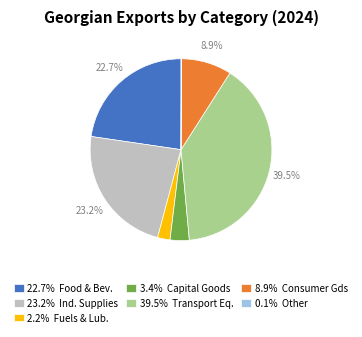

Is there a majority slice in this chart?

No